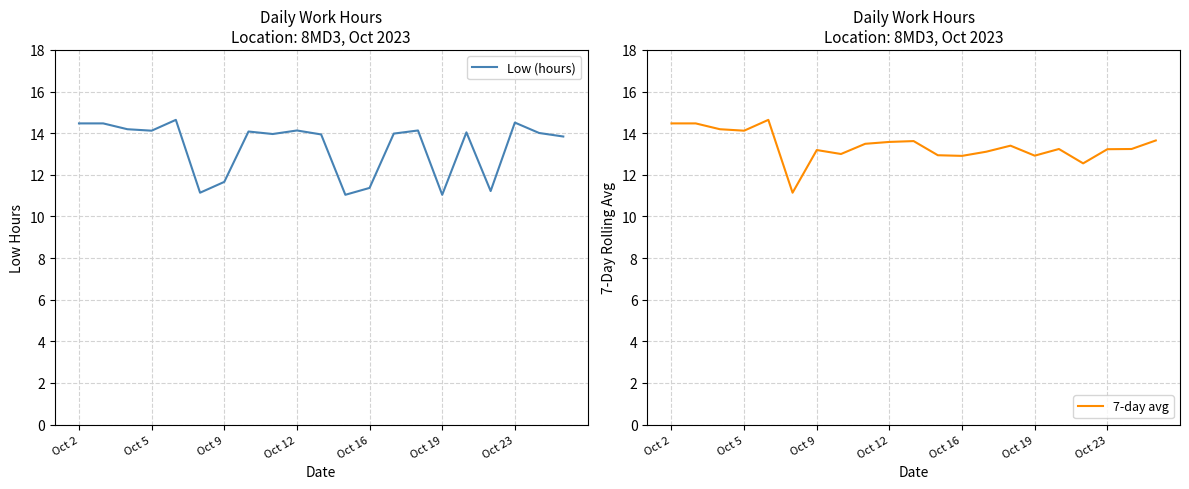

The value of Low (hours) at Oct 19 is 6.9. True or false?

False